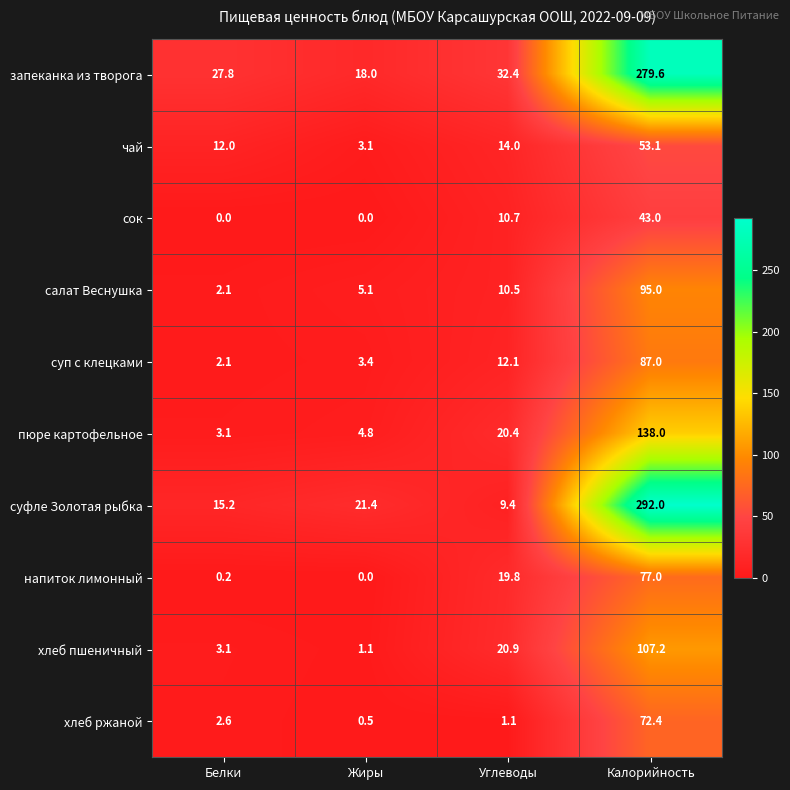

At how many categories does at least one series exceed 241?

1